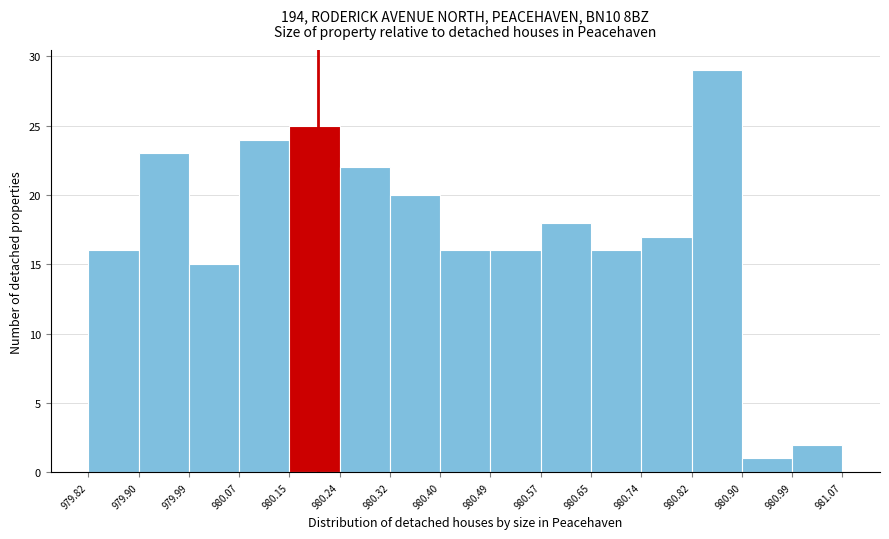

Reading left to right, transcribe this chart: for each bar, give the range it covers on the x-axis and its height. The values are not printed on the chart, so give them approximately, as read against the axis.

979.82 to 979.90: 16
979.90 to 979.99: 23
979.99 to 980.07: 15
980.07 to 980.15: 24
980.15 to 980.24: 25
980.24 to 980.32: 22
980.32 to 980.40: 20
980.40 to 980.49: 16
980.49 to 980.57: 16
980.57 to 980.65: 18
980.65 to 980.74: 16
980.74 to 980.82: 17
980.82 to 980.90: 29
980.90 to 980.99: 1
980.99 to 981.07: 2